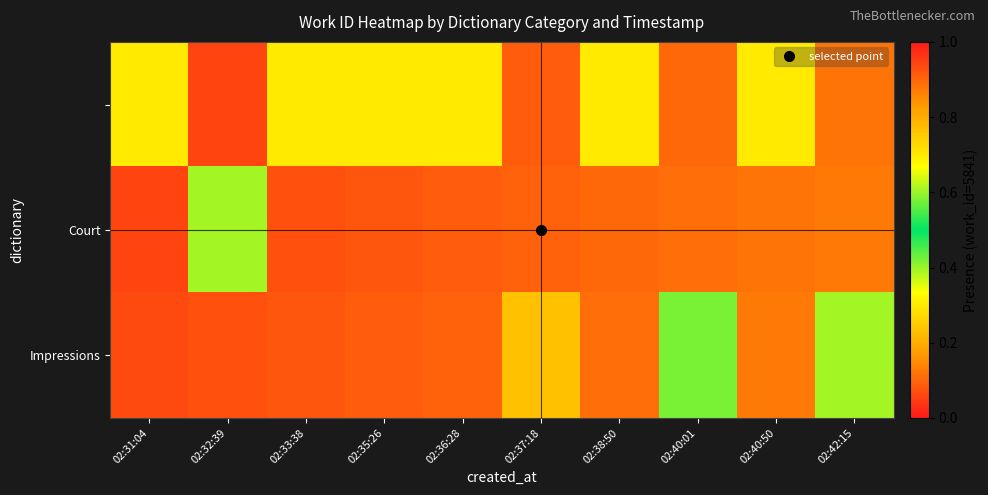

Which has a higher value, 02:33:38 or 02:42:15?

02:33:38